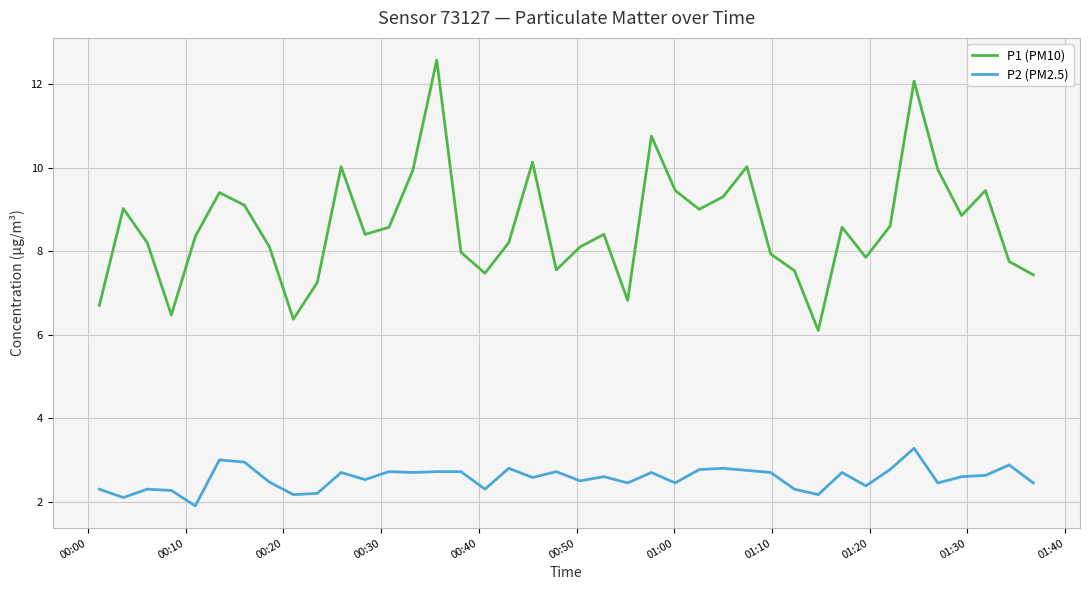

What are all the series names shown in the legend?

P1 (PM10), P2 (PM2.5)